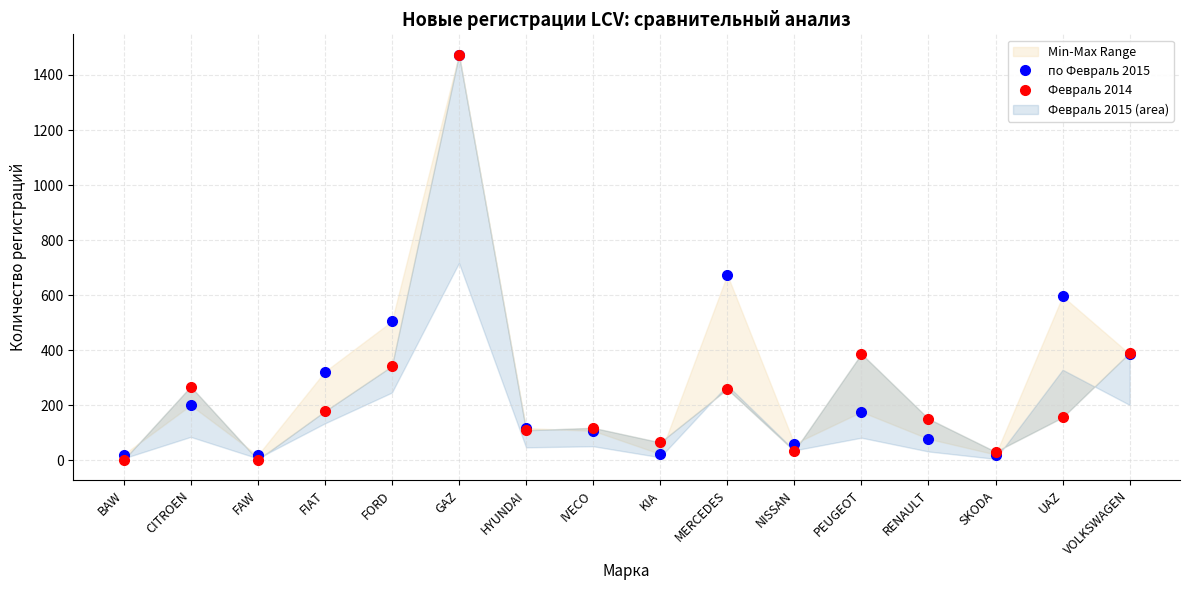

Between FORD and MERCEDES, which is larger?

MERCEDES